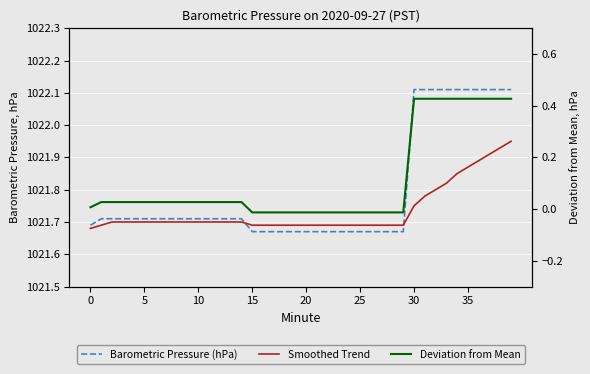

How many lines are shown in the chart?

3